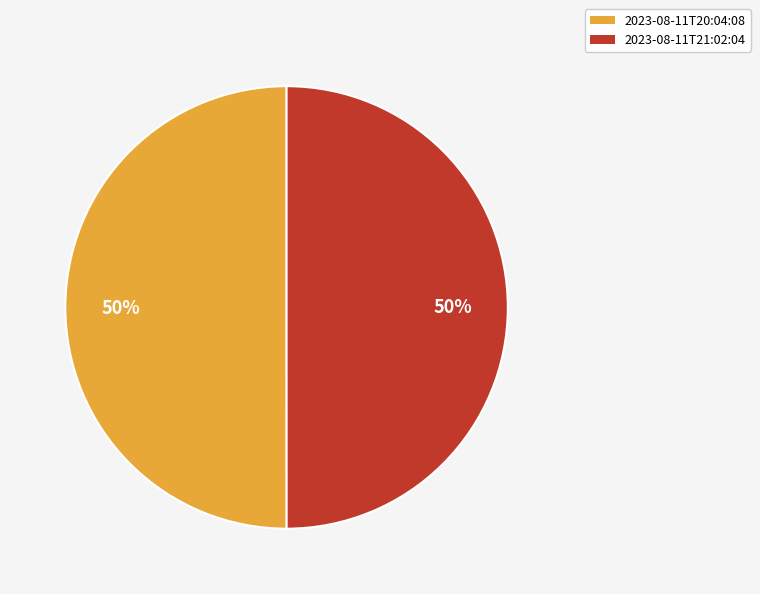

To the nearest percent, what is the average slice percentage?

50%